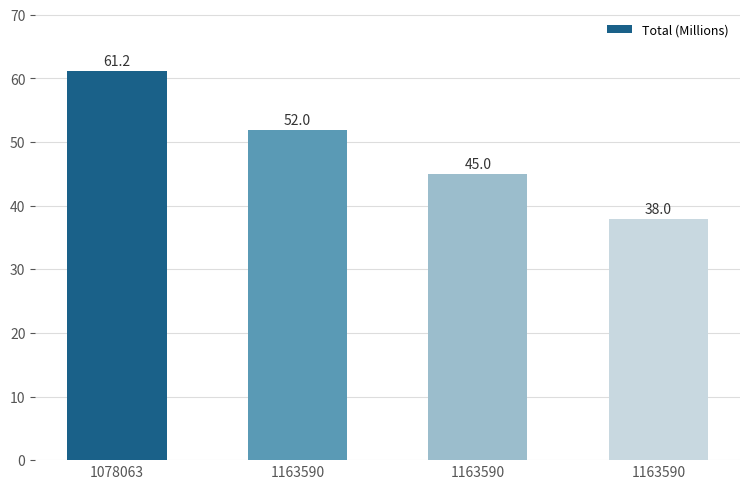

Reading left to right, what are all the values shown in this chart?

1078063=61.2	1163590=52.0	1163590=45.0	1163590=38.0